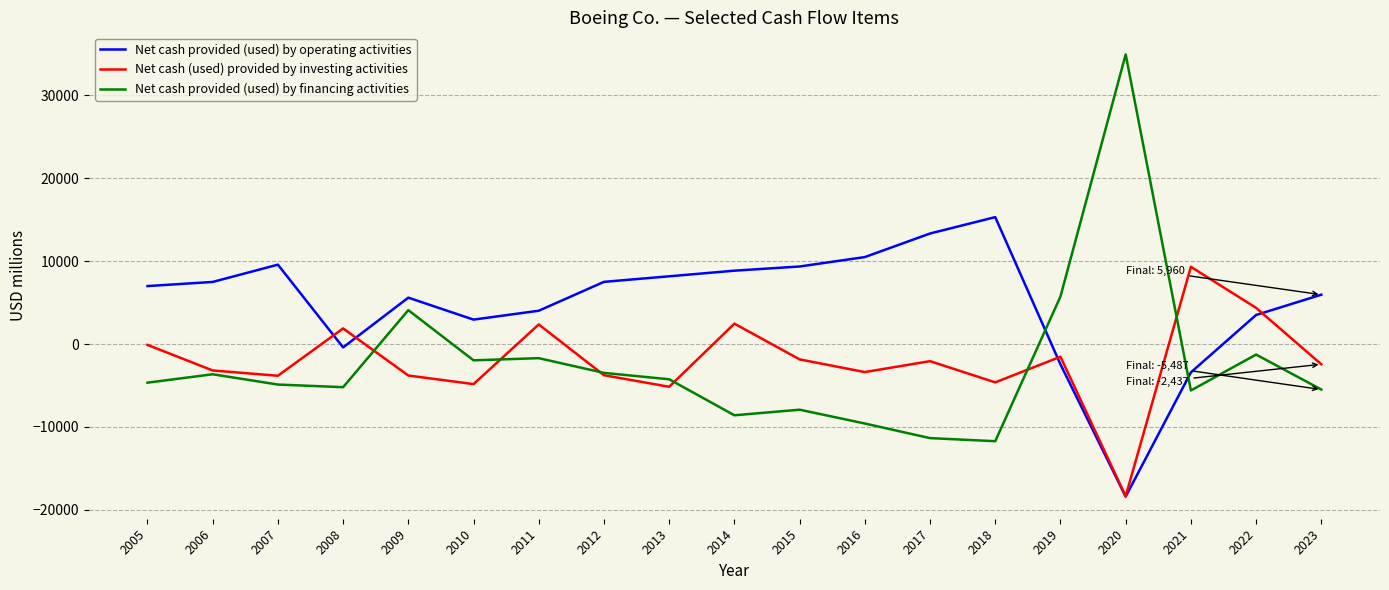

What is the lowest value of the Net cash provided (used) by operating activities series?

-18410